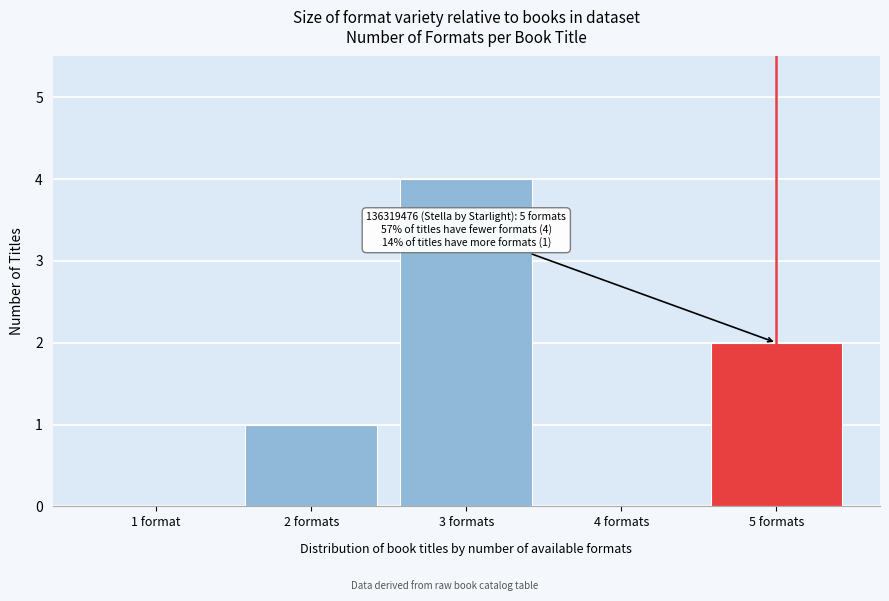

Reading left to right, transcribe all the data shown in this chart.

1 format=0	2 formats=1	3 formats=4	4 formats=0	5 formats=2